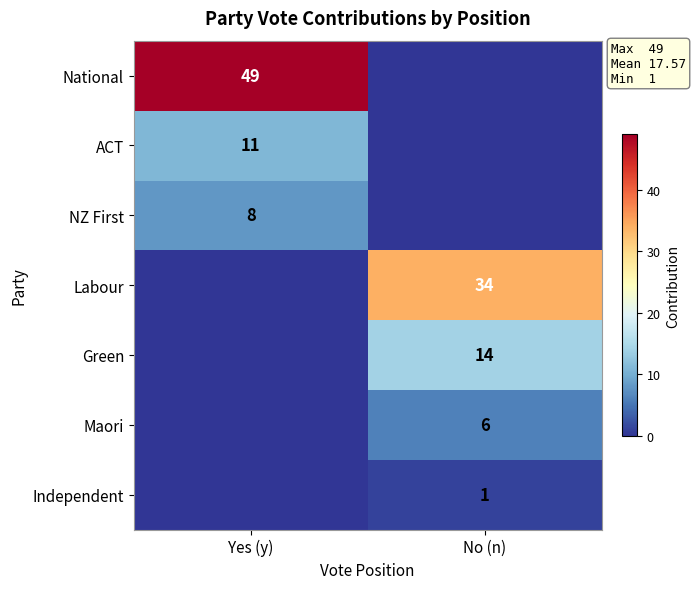

The value of NZ First at Yes (y) is 4. True or false?

False